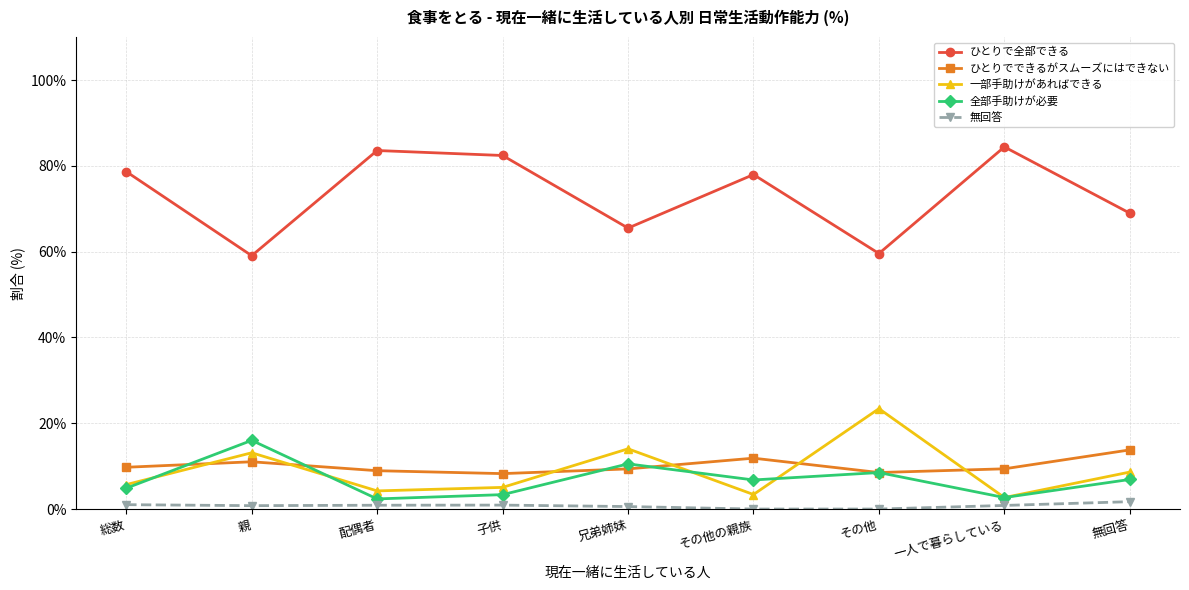

What is the difference between the 全部手助けが必要 values at 兄弟姉妹 and 配偶者?

8.2